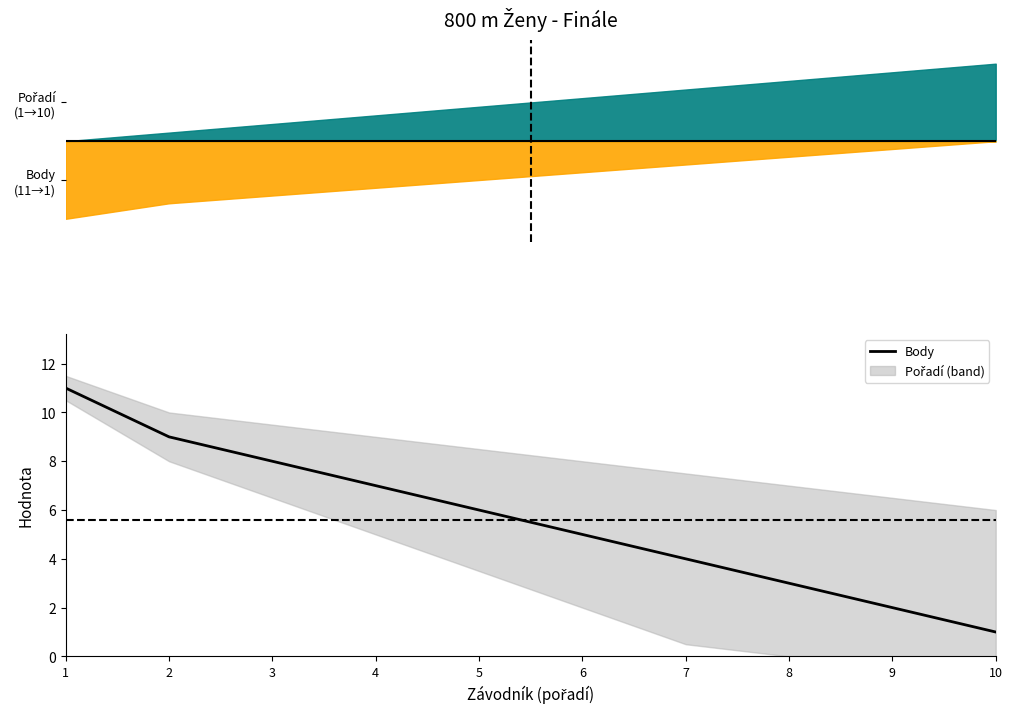

What is the value of the 7th point from the left?

4